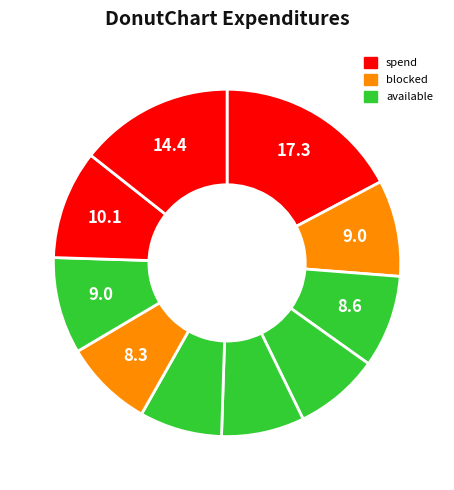

Count the number of slices in the pie.

10